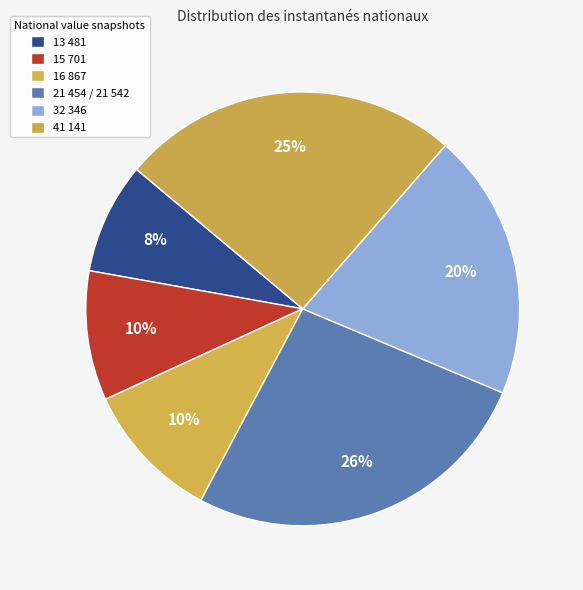

How many segments does this pie chart have?

6